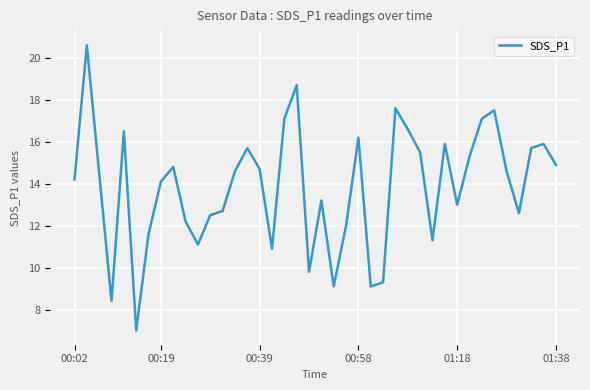

What is the smallest value displayed?

7.0